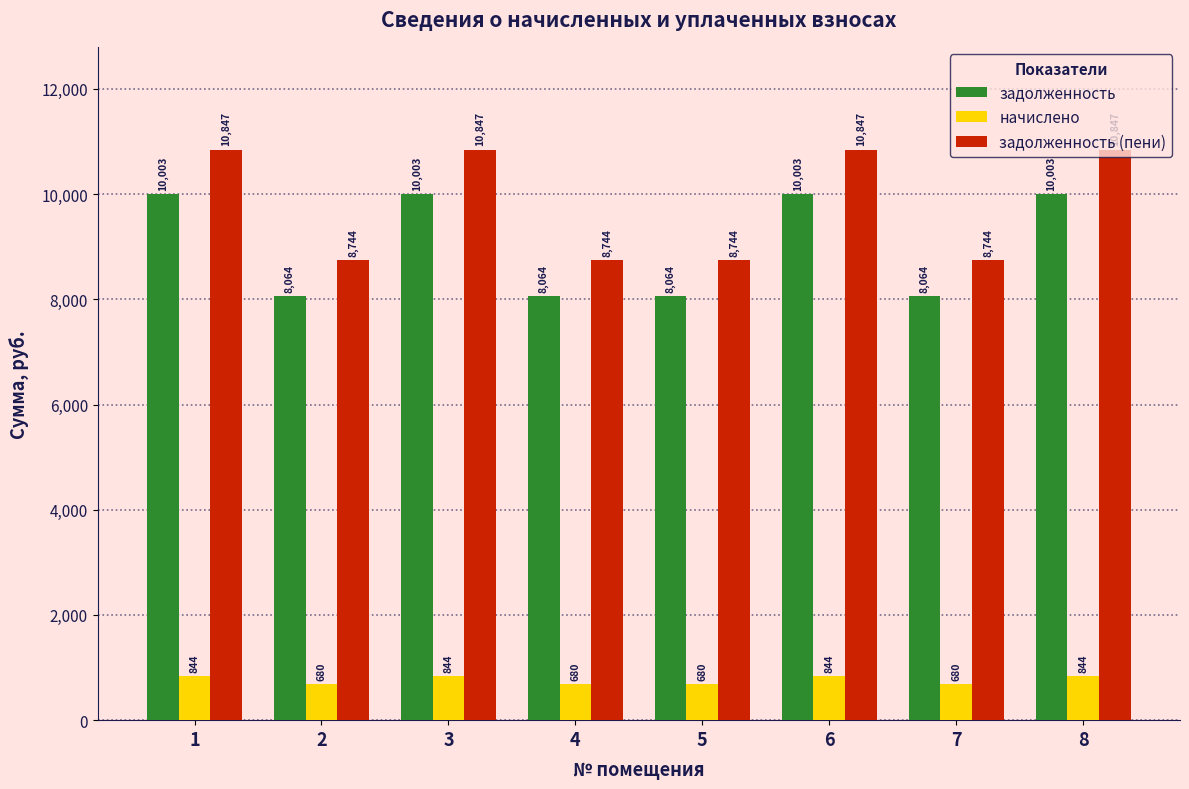

Rank the series at 5 from highest to lowest value.

задолженность (пени), задолженность, начислено